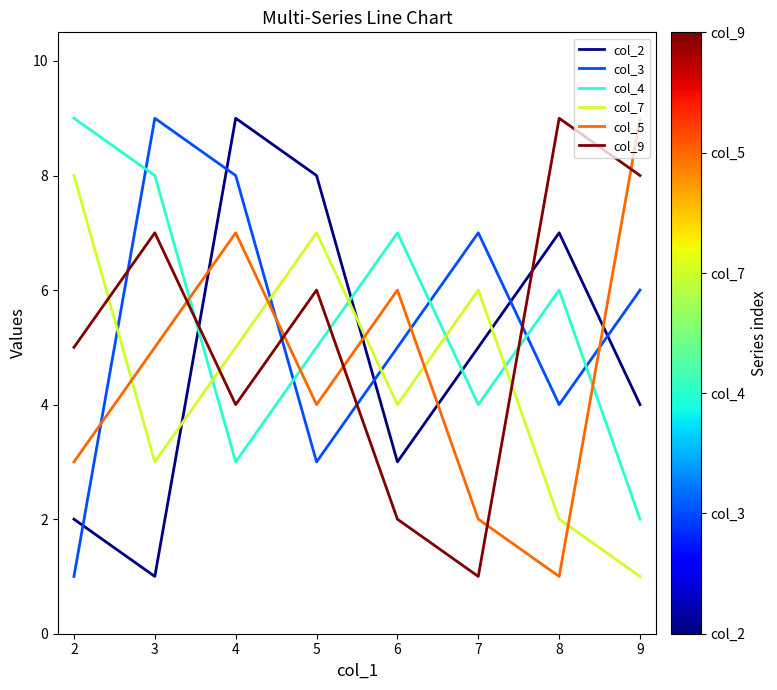

Where does the col_9 series first go above 6?

3